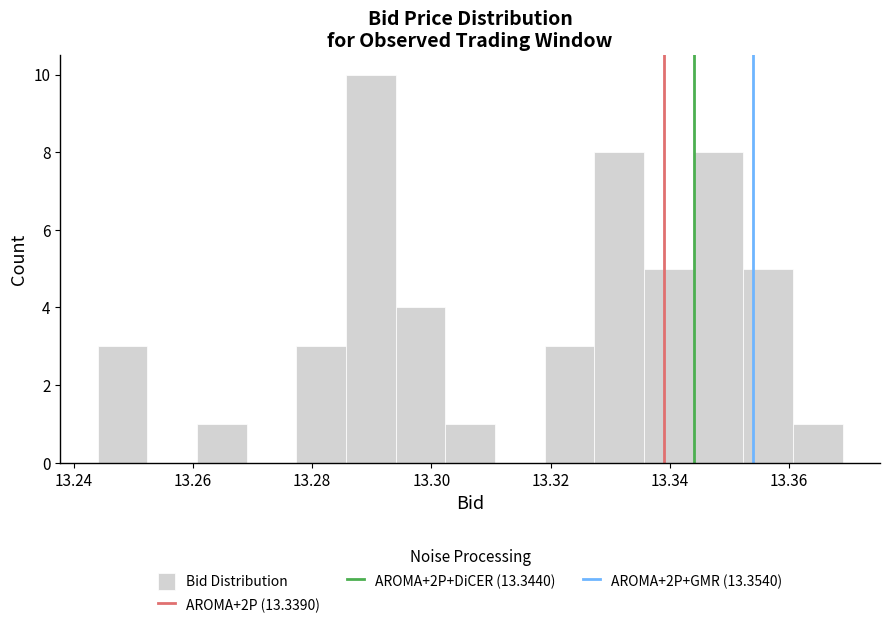

How tall is the bar that spans 13.336 to 13.344 on the x-axis? Neither the bar edges nor the heights are printed on the chart, so give them approximately, as read against the axes.

5